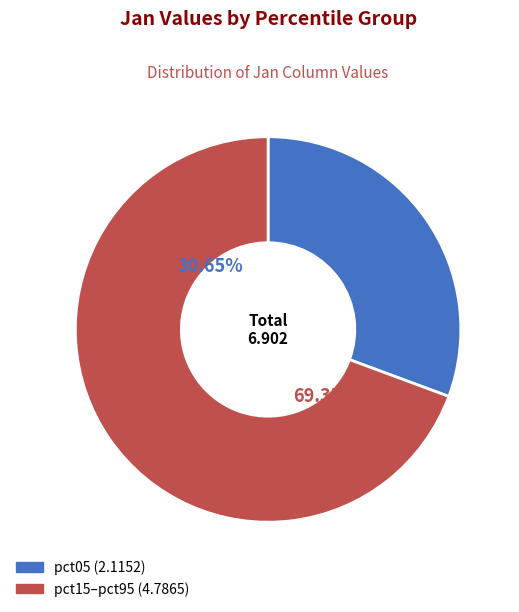

Does any single category account for the majority?

Yes